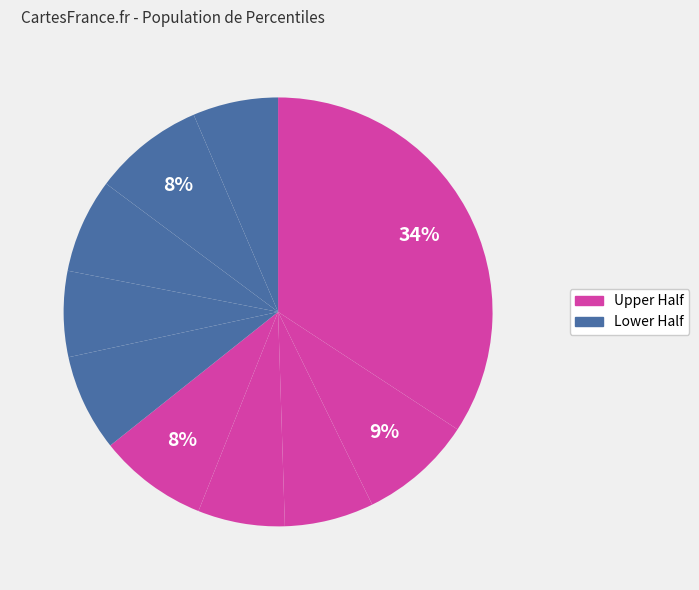

Which slice is the largest?

pct05